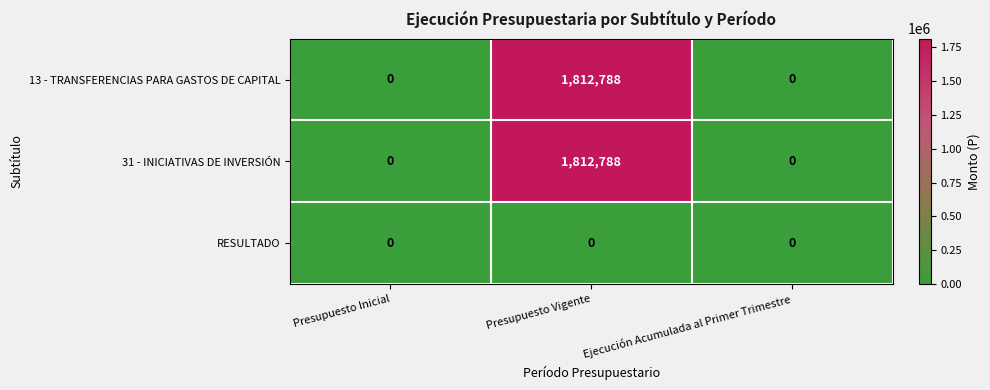

At which category is the sum across all series the highest?

Presupuesto Vigente